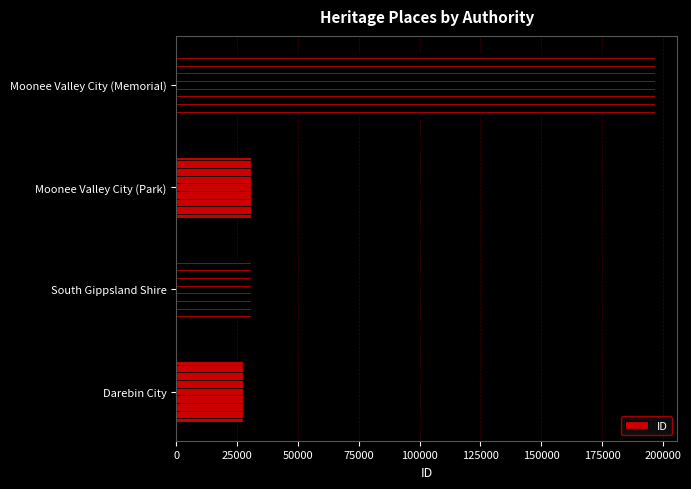

Between Moonee Valley City (Memorial) and South Gippsland Shire, which is larger?

Moonee Valley City (Memorial)